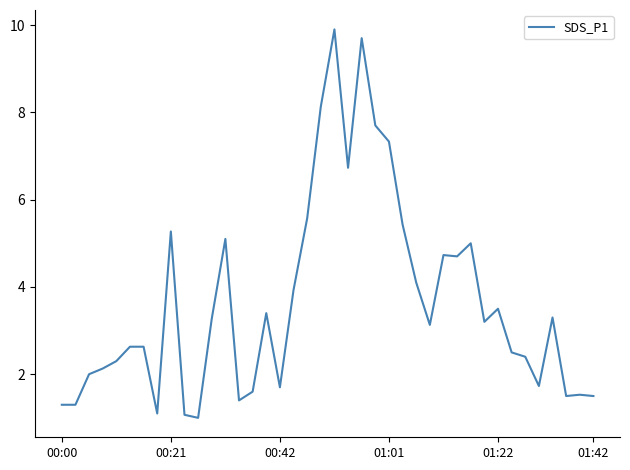

What is the maximum value shown in the chart?

9.9